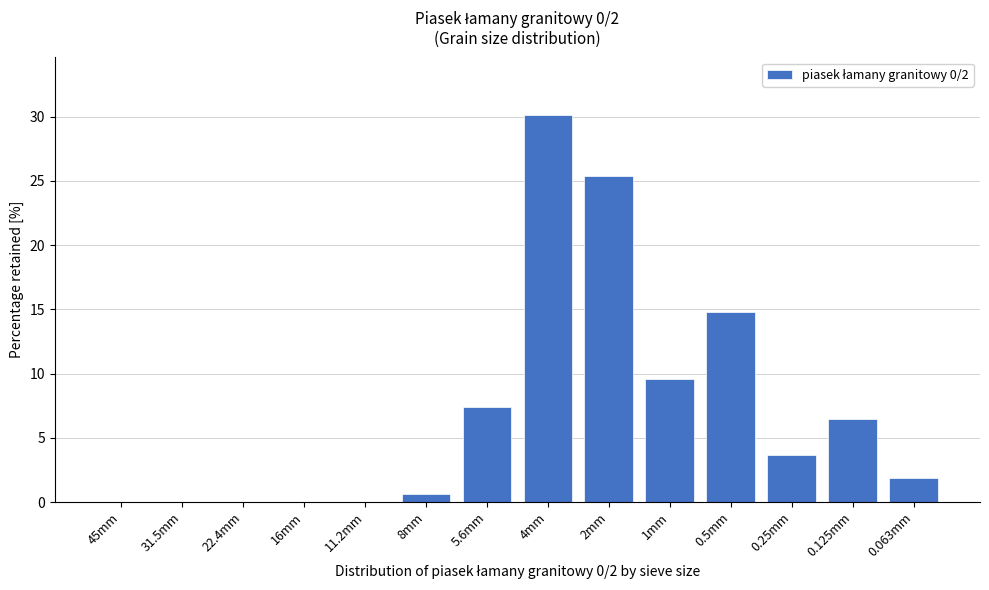

Reading right to left, transcribe all the data shown in this chart.

0.063mm=1.9	0.125mm=6.5	0.25mm=3.7	0.5mm=14.8	1mm=9.6	2mm=25.4	4mm=30.1	5.6mm=7.4	8mm=0.6	11.2mm=0.0	16mm=0.0	22.4mm=0.0	31.5mm=0.0	45mm=0.0